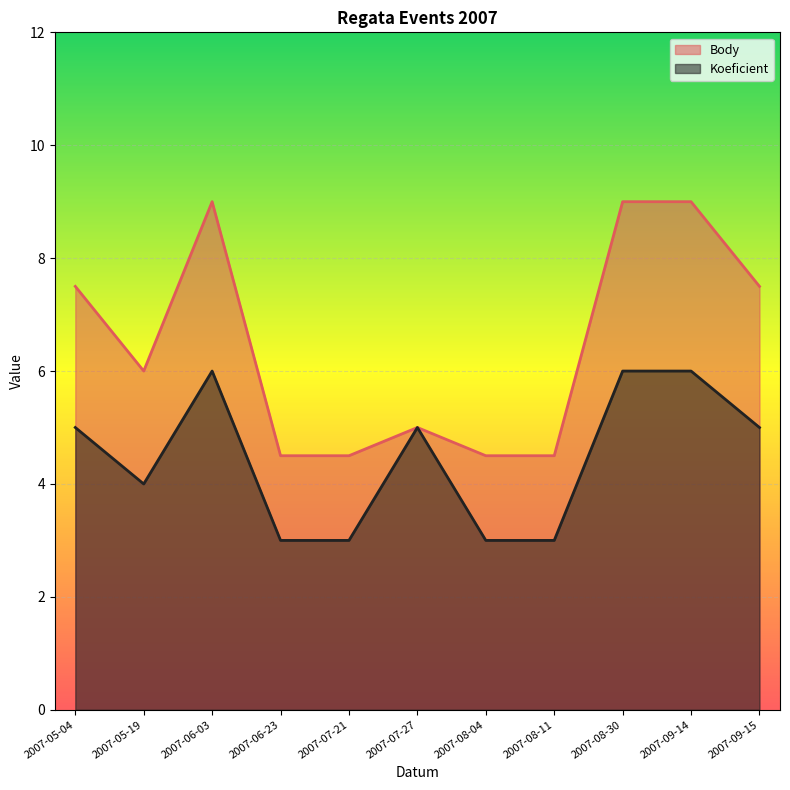

True or false: Body and Koeficient cross at least once.

False